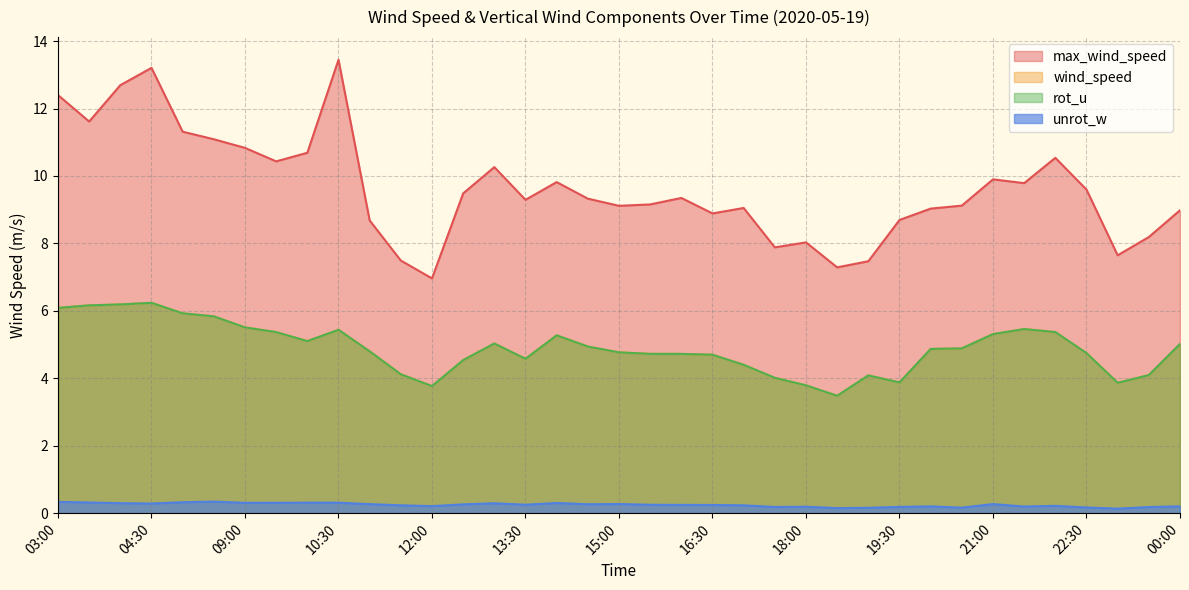

What are all the series names shown in the legend?

wind_speed, max_wind_speed, rot_u, unrot_w